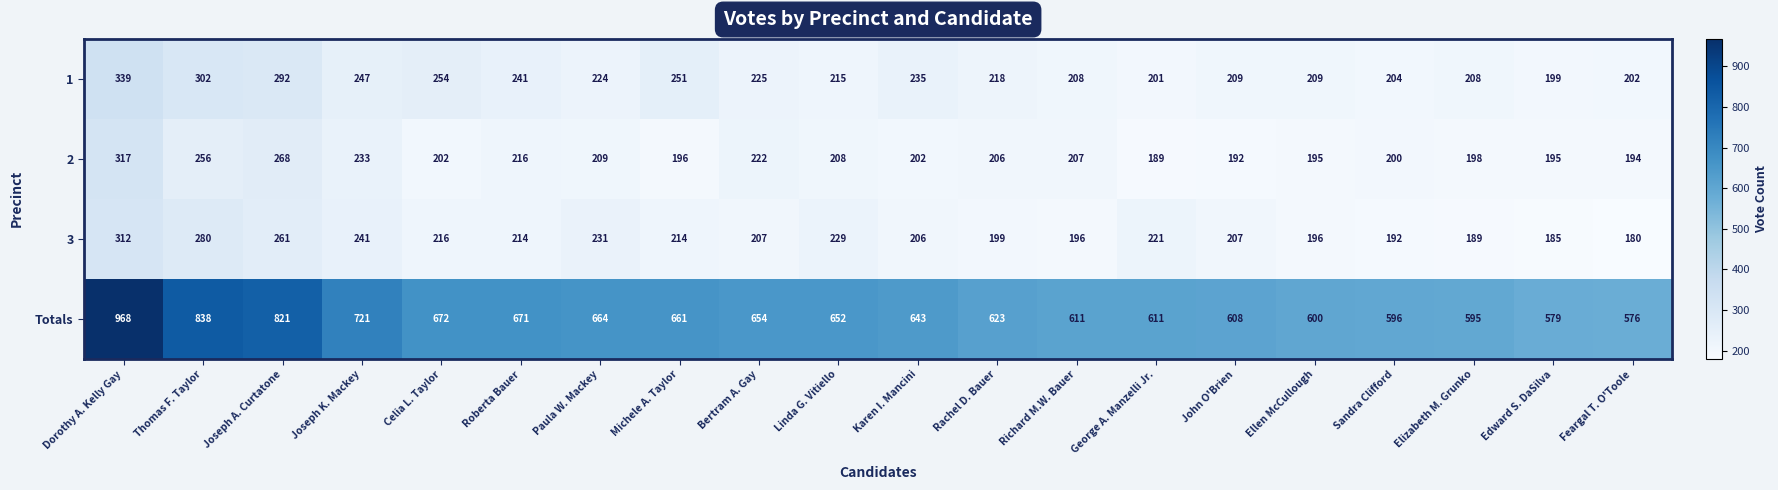

At which label does 1 first exceed 224?

Dorothy A. Kelly Gay